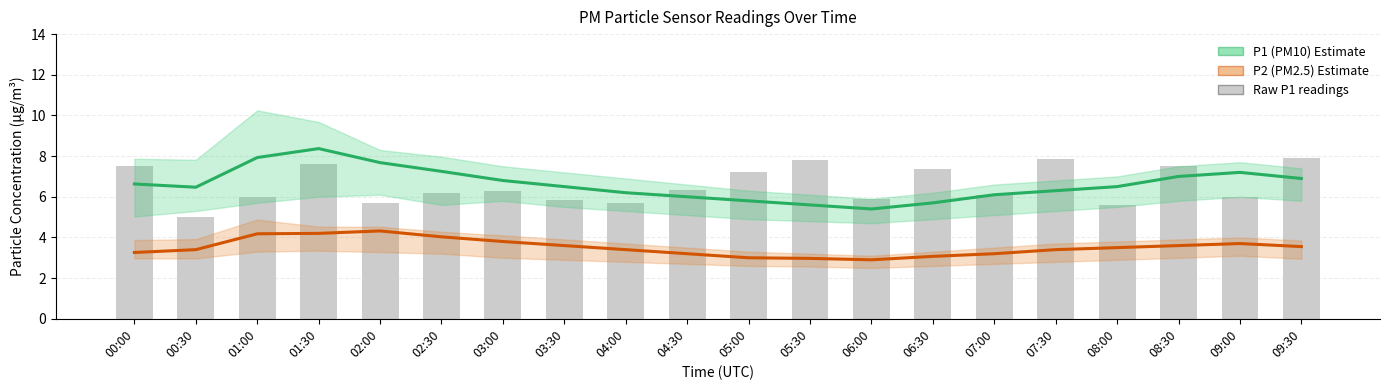

List the labels in order of P2 – Estimate value, largest first.

02:00, 01:30, 01:00, 02:30, 03:00, 09:00, 03:30, 08:30, 09:30, 08:00, 00:30, 04:00, 07:30, 00:00, 04:30, 07:00, 06:30, 05:00, 05:30, 06:00